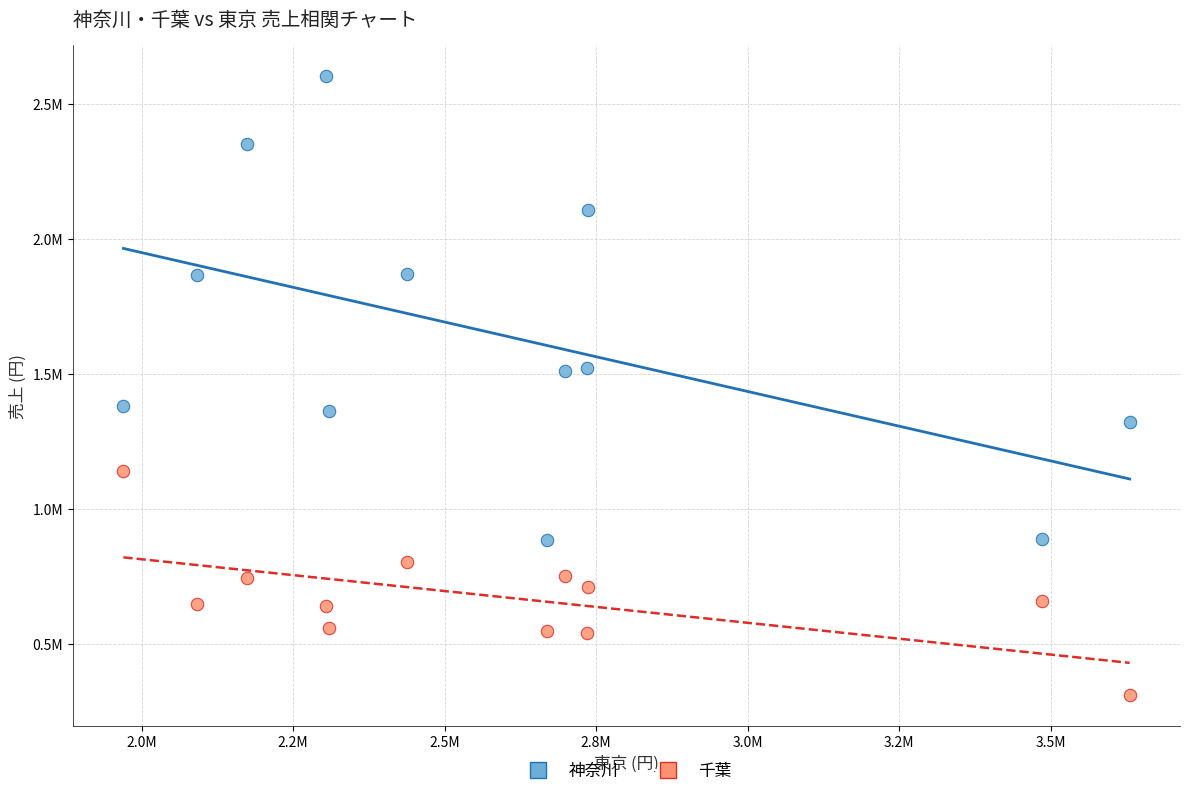

What are all the series names shown in the legend?

神奈川, 千葉